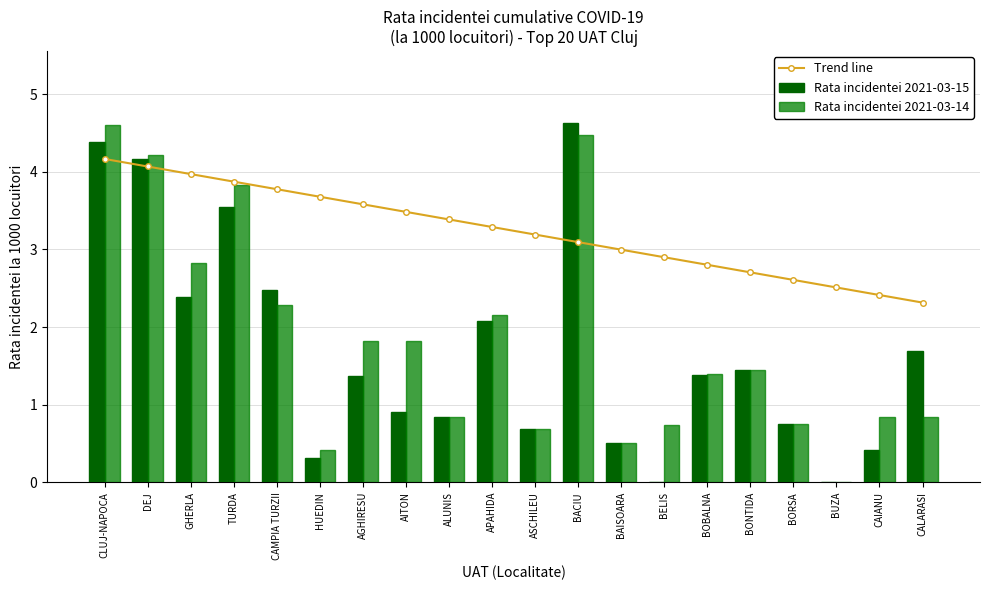

Which series has the widest spread of values?

Rata incidentei 2021-03-15